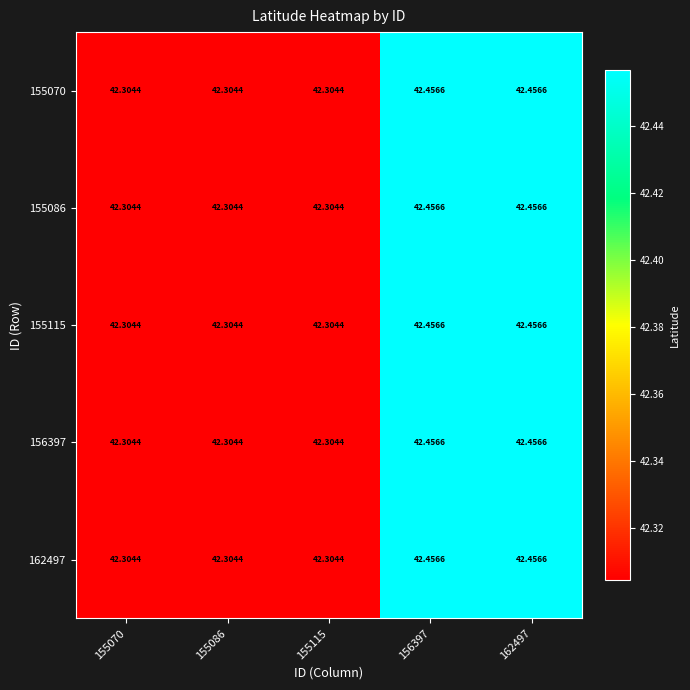

Is the value of 155070 at 156397 greater than the value of 156397 at 155115?

Yes